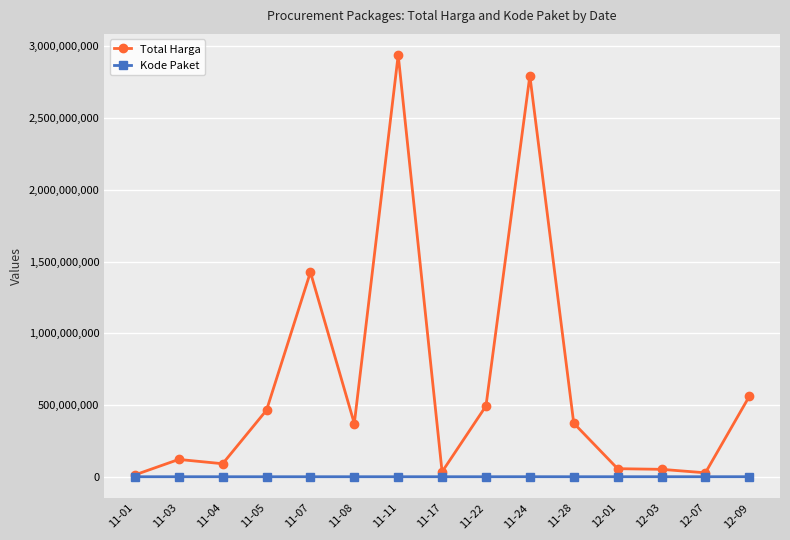

At 11-28, list the series in order from largest to smallest.

Total Harga, Kode Paket